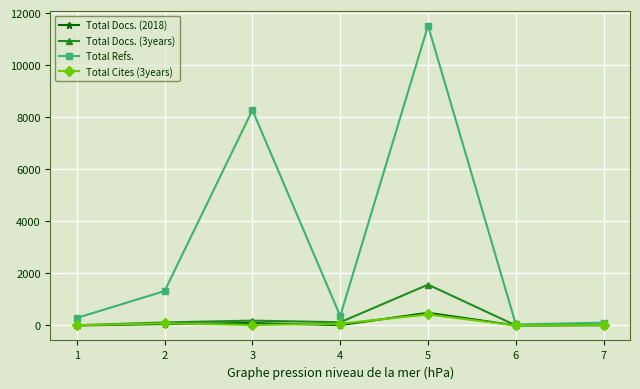

Which series has the largest total across all categories?

Total Refs.